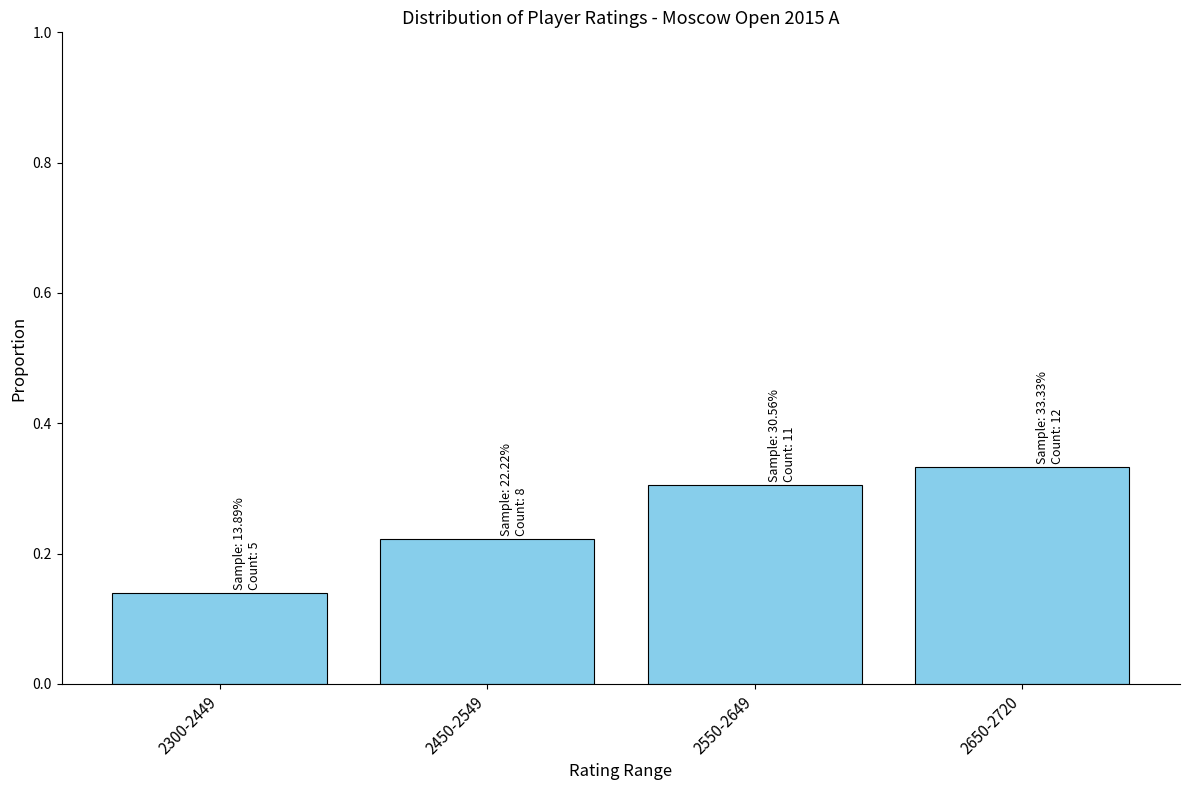

What is the change in value from 2450-2549 to 2550-2649?

+0.1